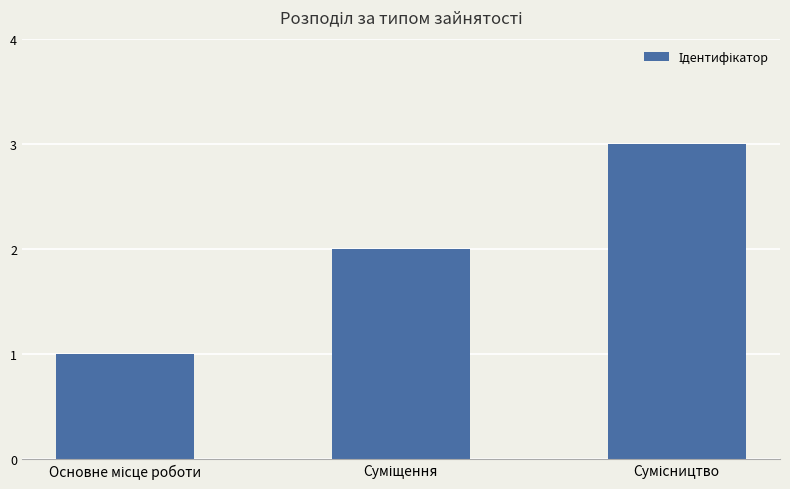

What is the greatest value displayed?

3